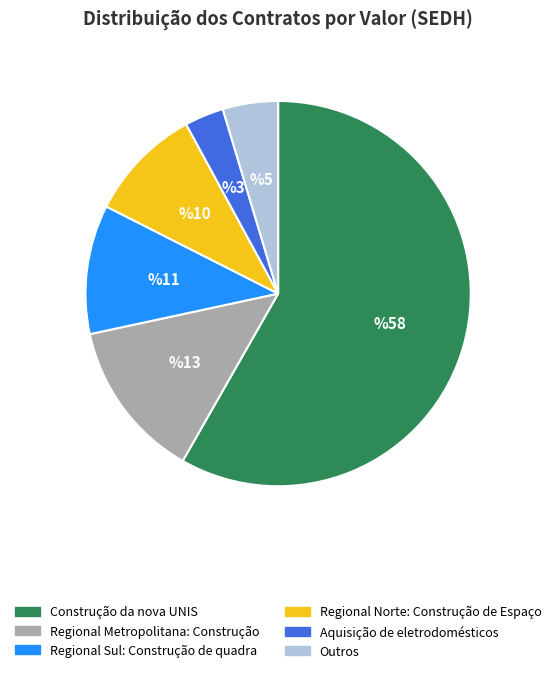

Which has a higher value, Aquisição de eletrodomésticos or Regional Norte: Construção de Espaço?

Regional Norte: Construção de Espaço